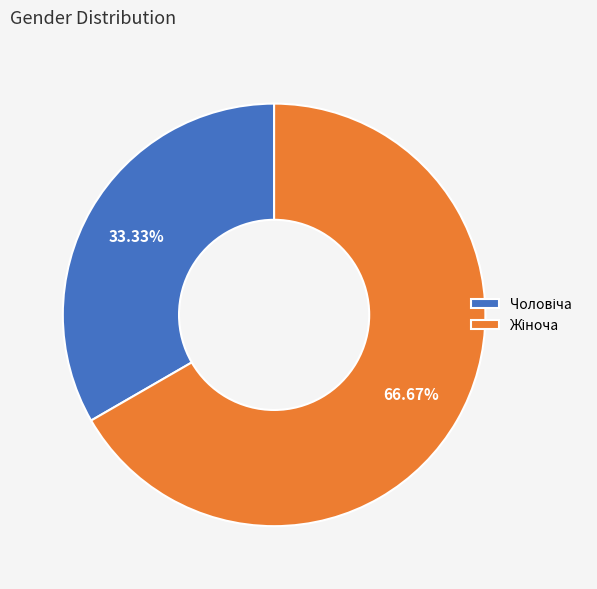

How many segments does this pie chart have?

2